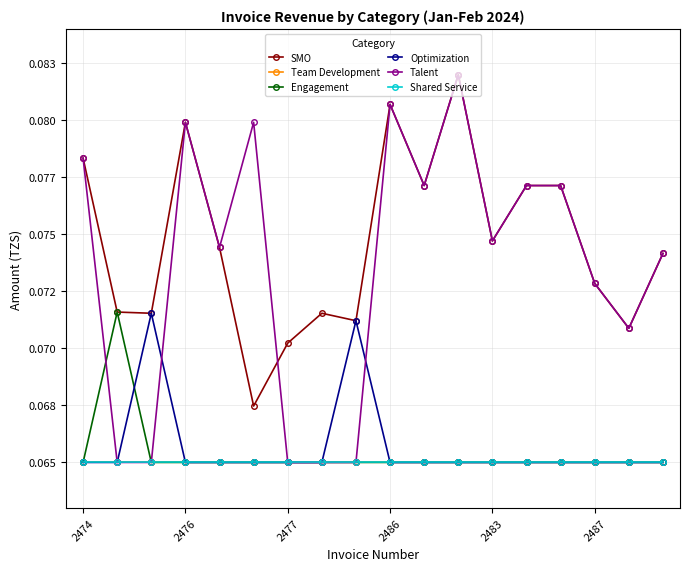

Which series has the largest total across all categories?

SMO